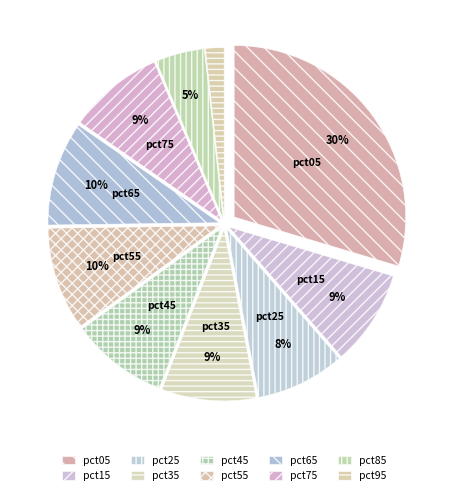

What is the total percentage of pct05 and pct75?

38.6%